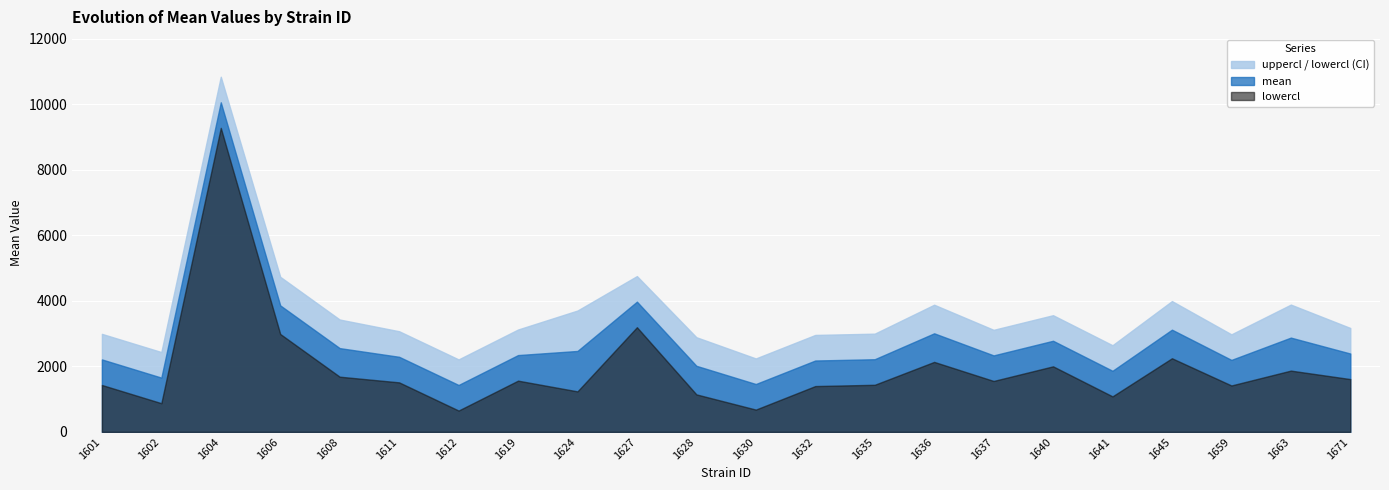

True or false: mean has more than 0 interior local peaks.

True